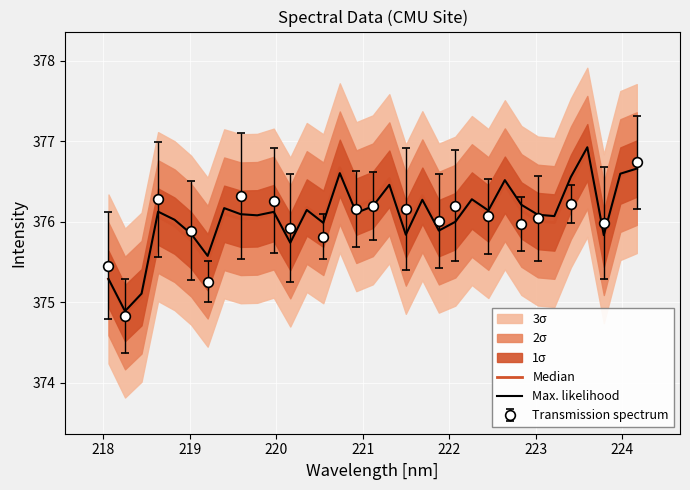

What is the highest value of the Max. likelihood series?

376.9